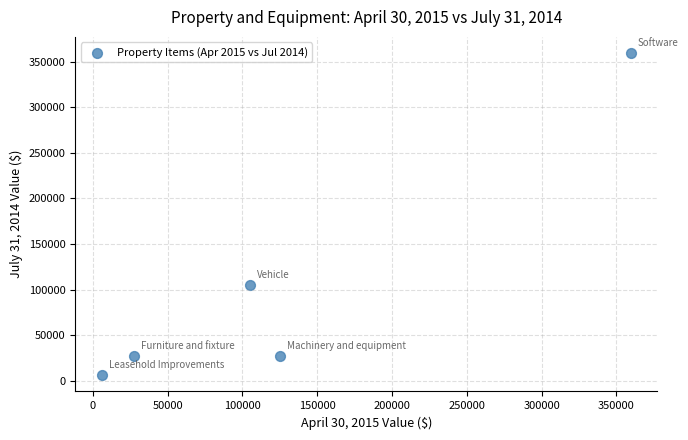

What Y value in the scatter plot is closest to 182701?

105278